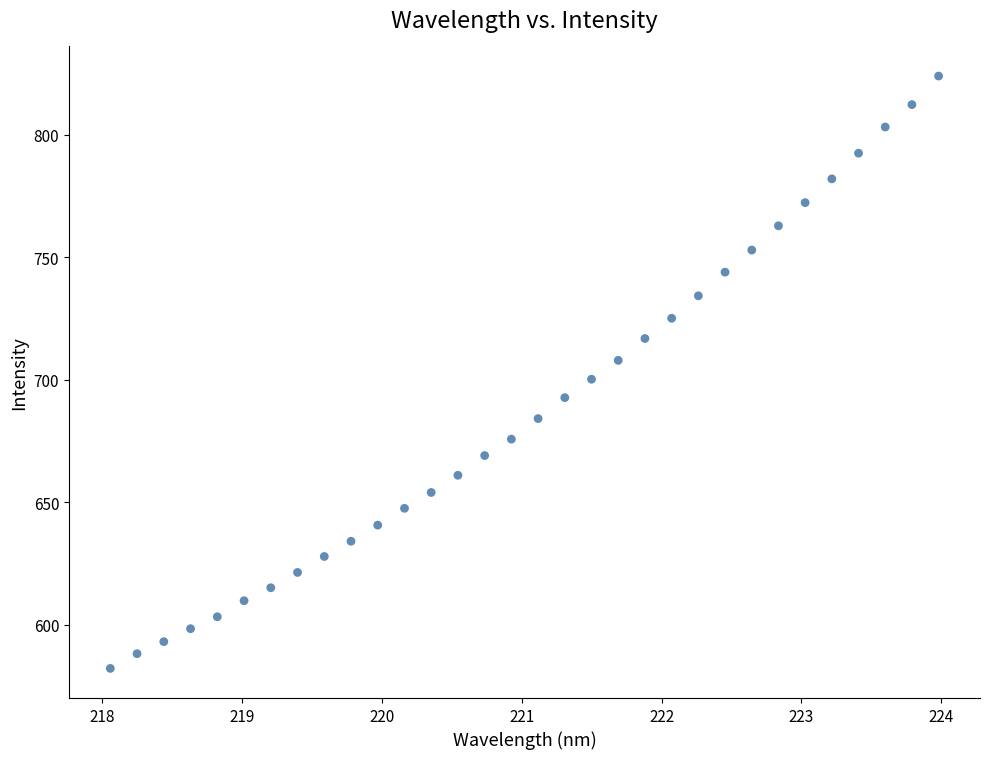

What is the range of Y values (max minus min)?

241.9